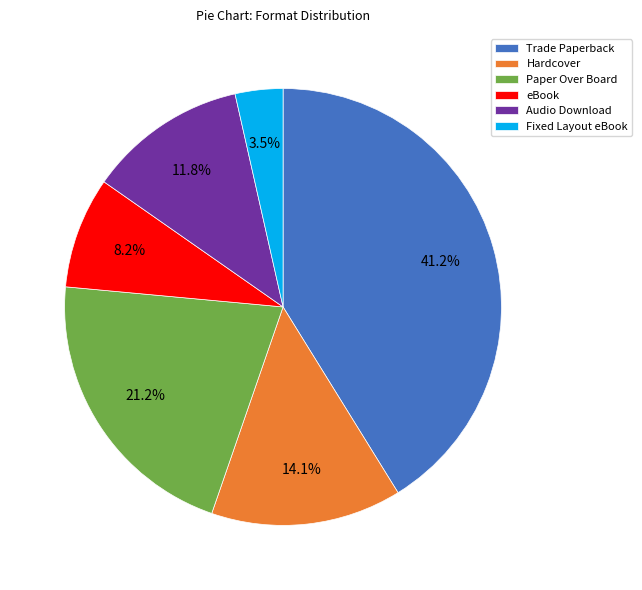

Combined, do Hardcover and Paper Over Board account for over 50%?

No